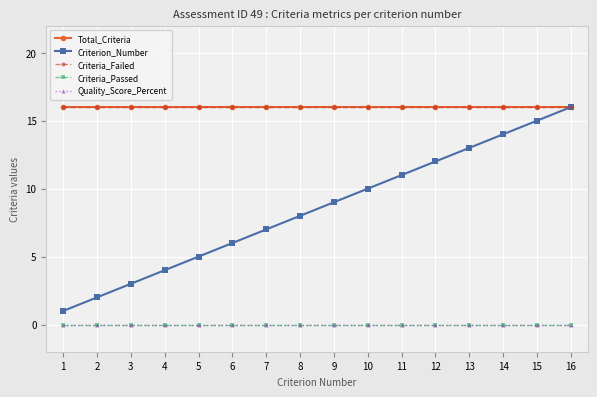

Which category has the highest value across all series?

1